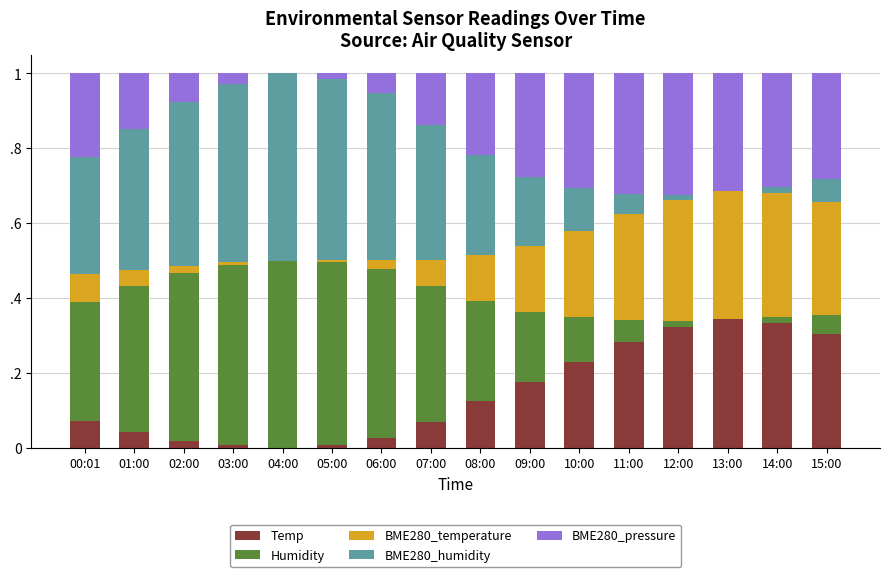

Are the bars grouped side by side (vs. stacked)?

No